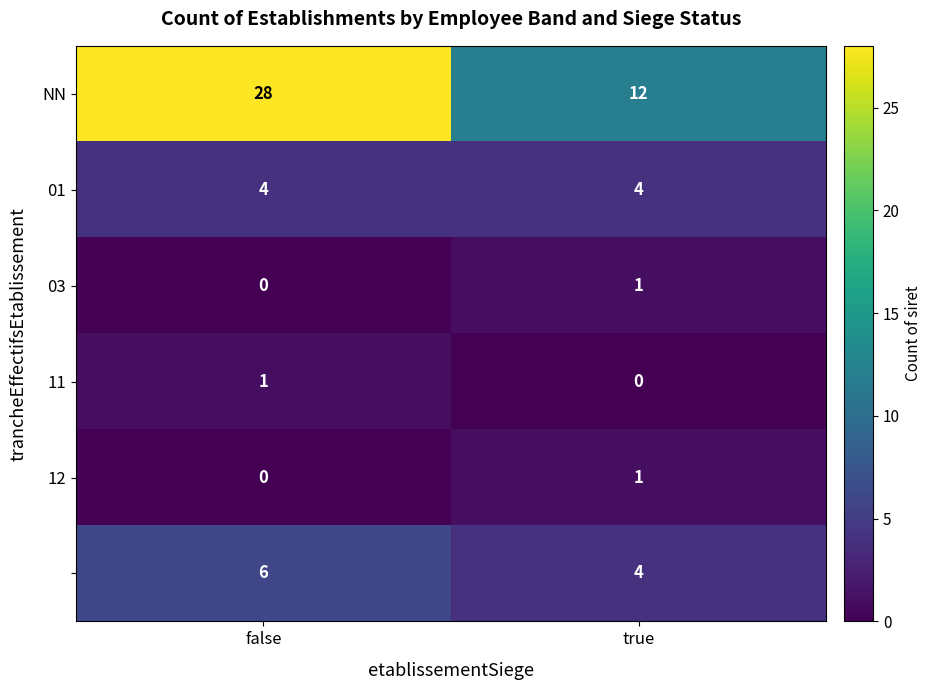

What is the maximum value shown in the chart?

28